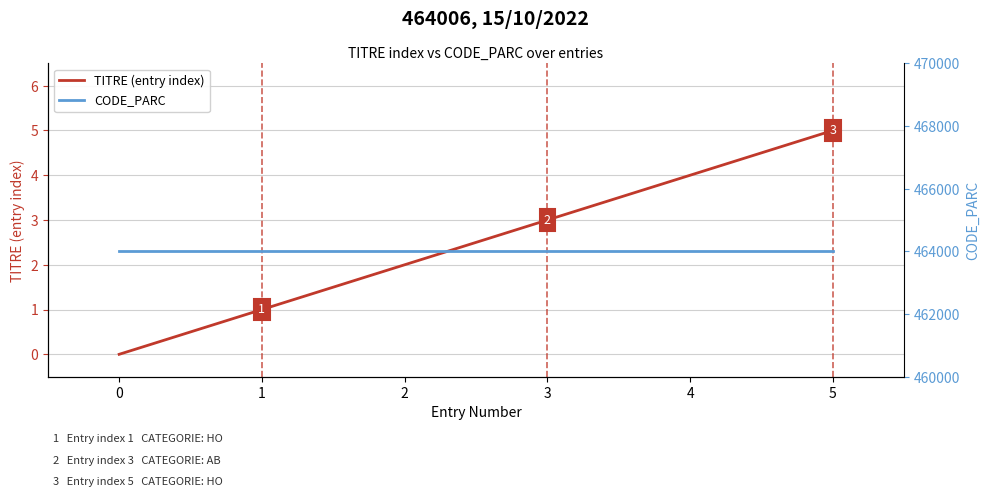

Between 4 and 5, which series saw the biggest shift?

TITRE (entry index)